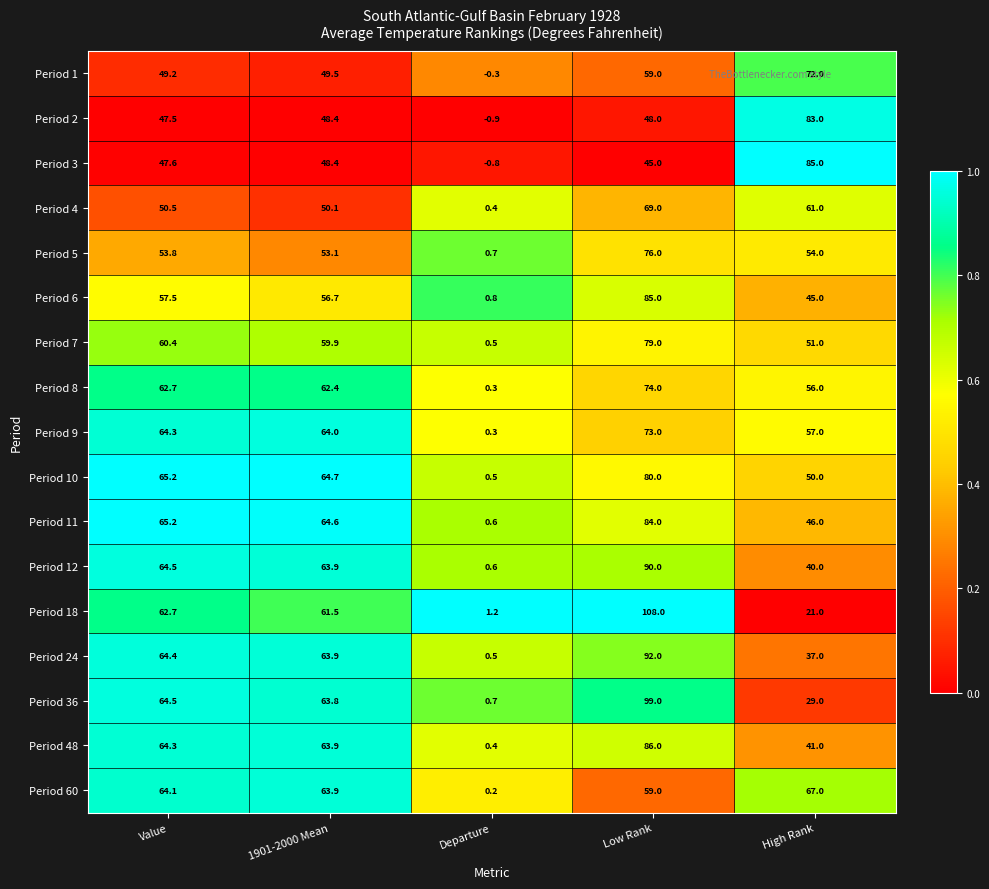

The Period 8 series shows 18.6 at Value. True or false?

False